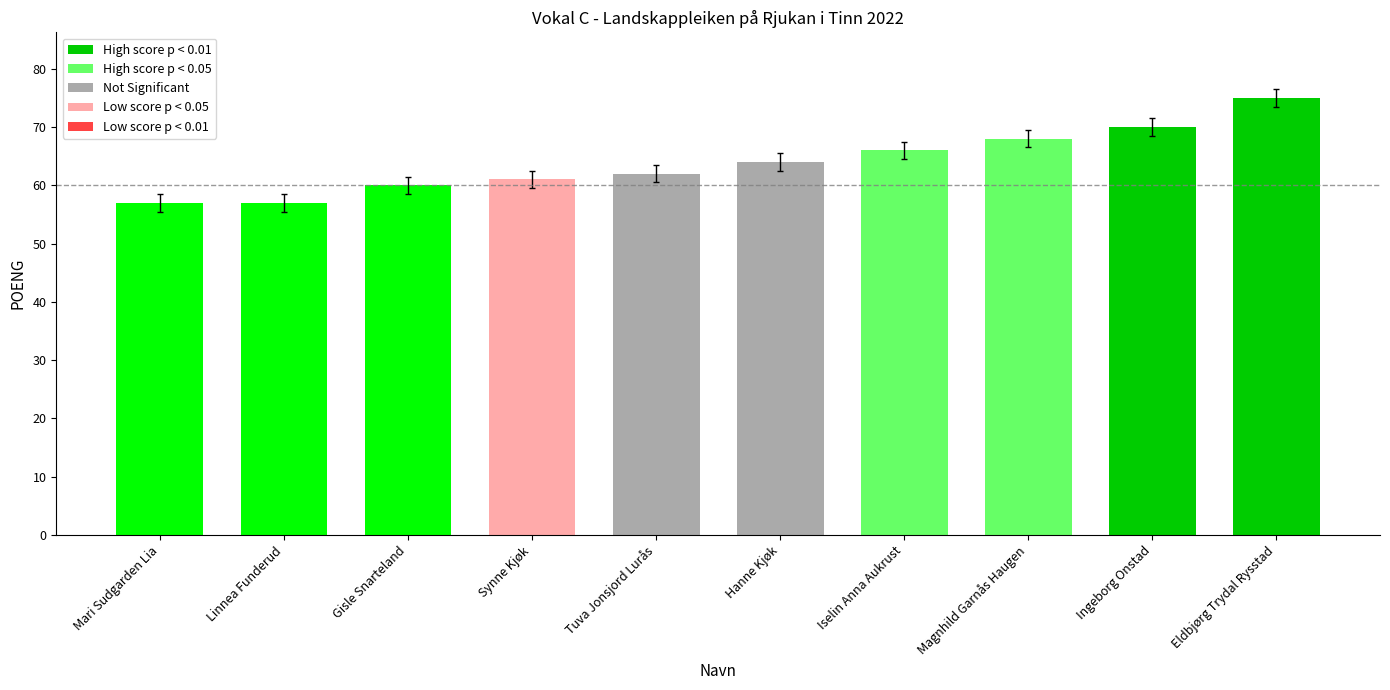

True or false: the data shows 15 at Hanne Kjøk.

False